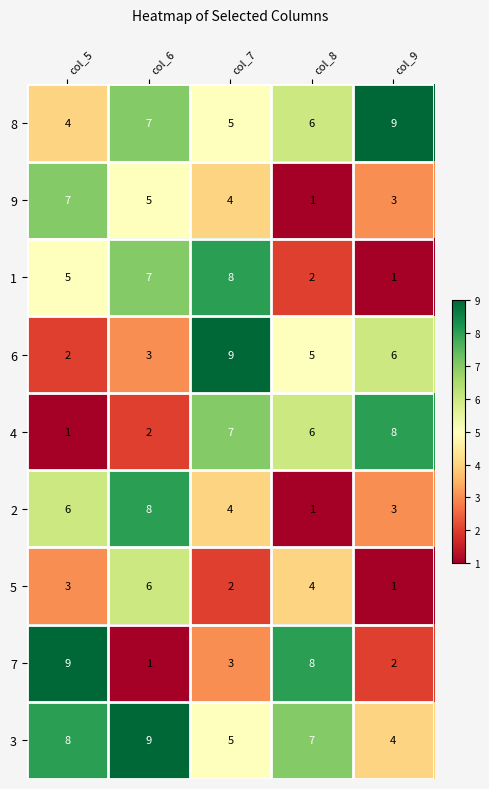

Where does the 8 series first go above 6?

col_6